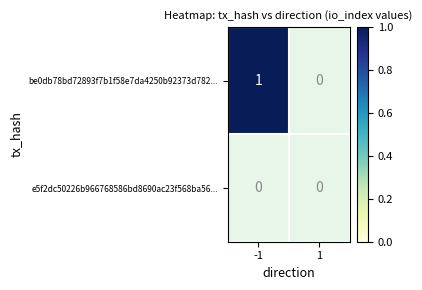

List the series in order of their peak value, highest first.

be0db78bd72893f7b1f58e7da4250b92373d782..., e5f2dc50226b966768586bd8690ac23f568ba56...